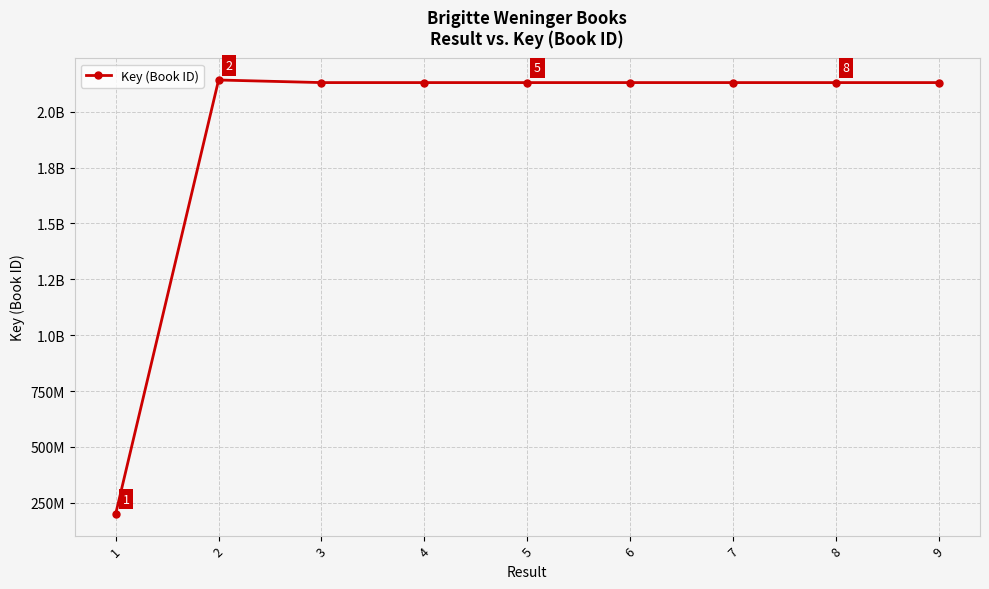

At which label does the data first exceed 2130391984?

2